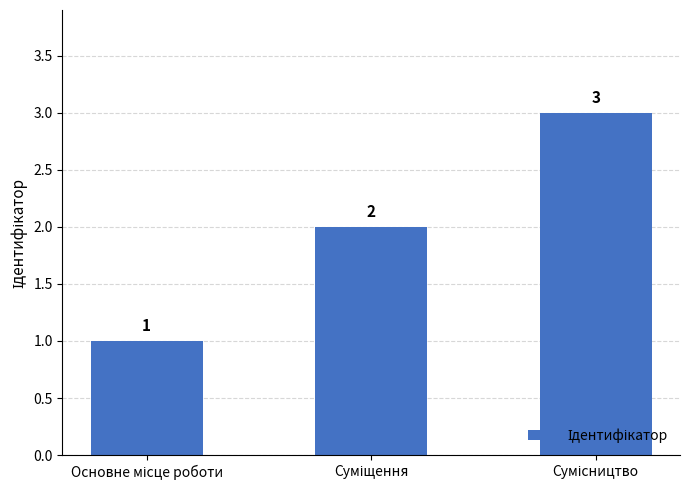

Count the values in the range 1 to 3.

3